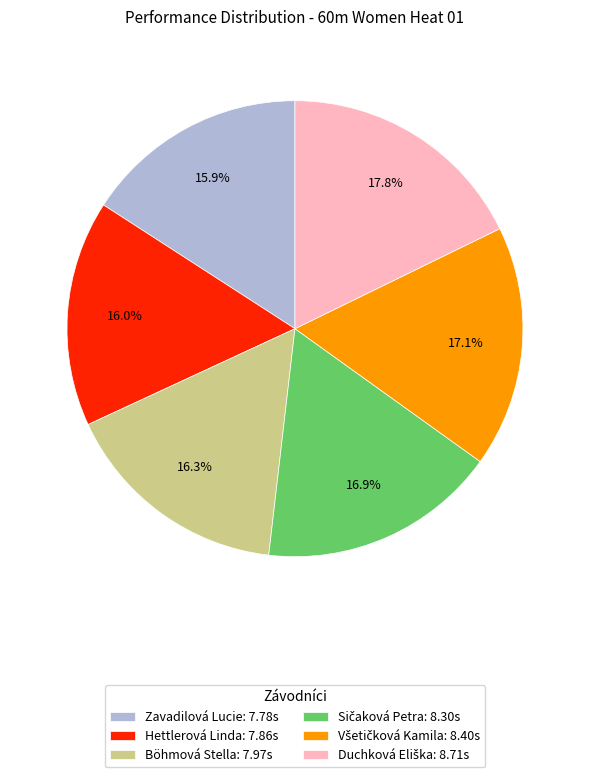

What percentage do Hettlerová Linda: 7.86s and Zavadilová Lucie: 7.78s together represent?

31.9%